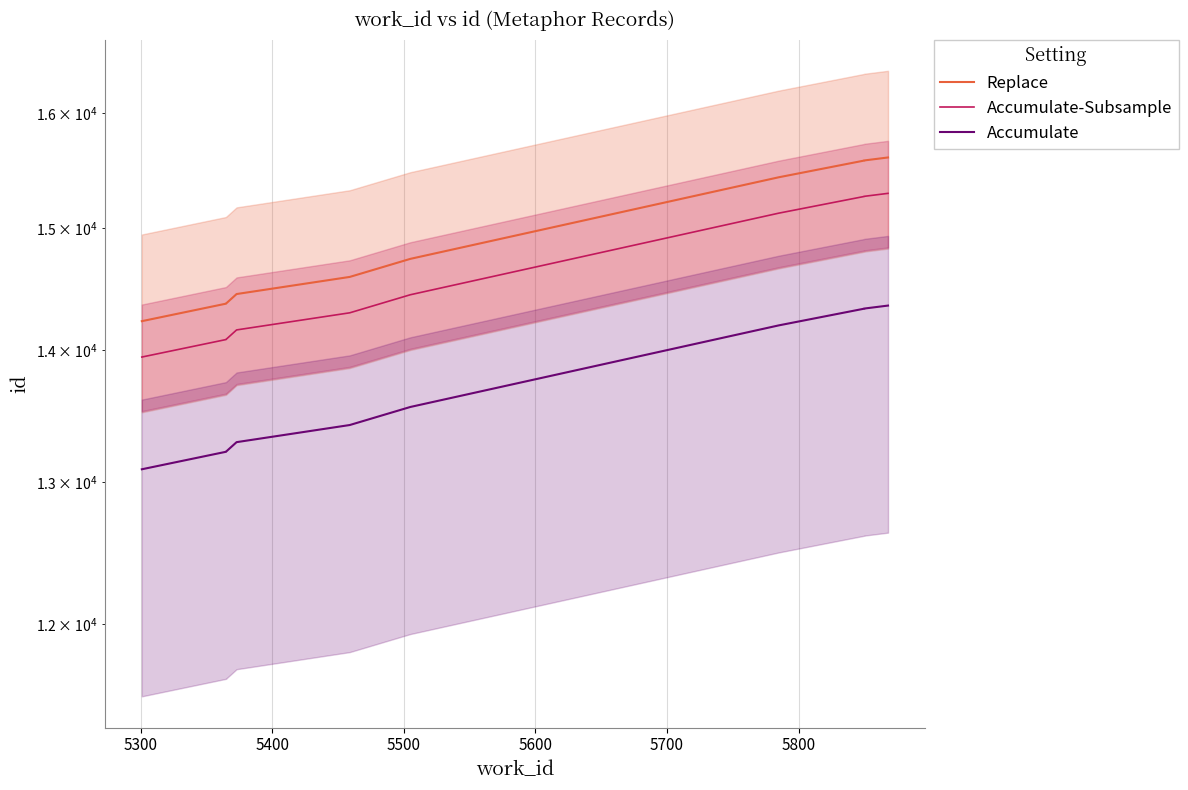

Rank the series at 5700 from lowest to highest value.

Accumulate, Accumulate-Subsample, Replace